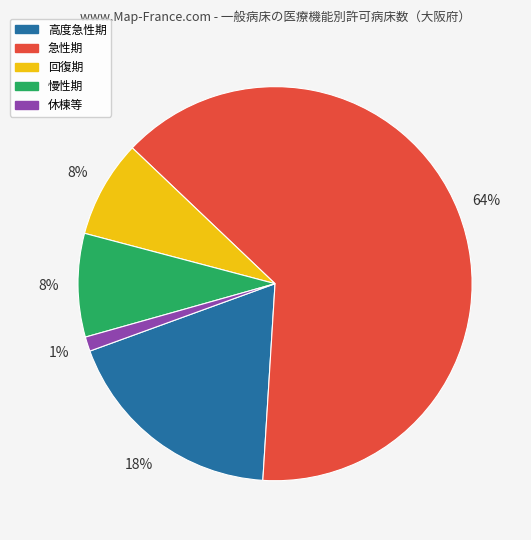

Which has a higher value, 急性期 or 休棟等?

急性期